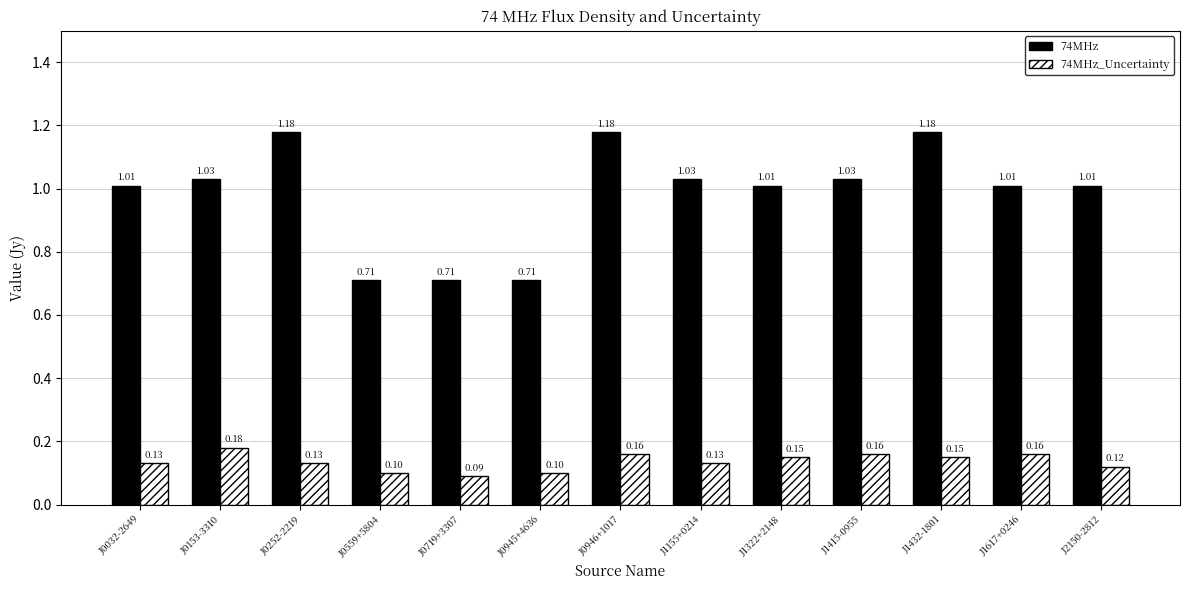

Which series has the largest range (max minus min)?

74MHz